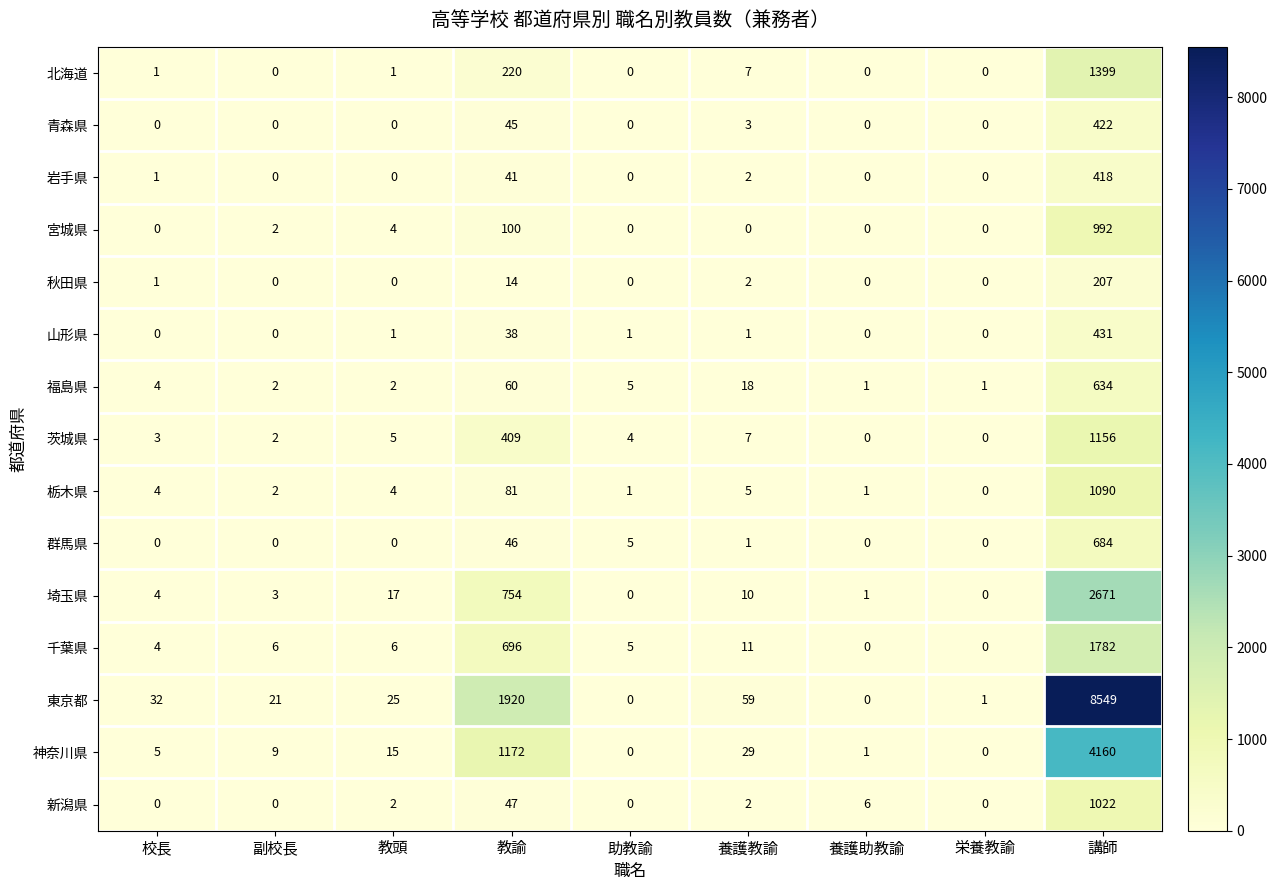

List the series in order of their peak value, highest first.

東京都, 神奈川県, 埼玉県, 千葉県, 北海道, 茨城県, 栃木県, 新潟県, 宮城県, 群馬県, 福島県, 山形県, 青森県, 岩手県, 秋田県